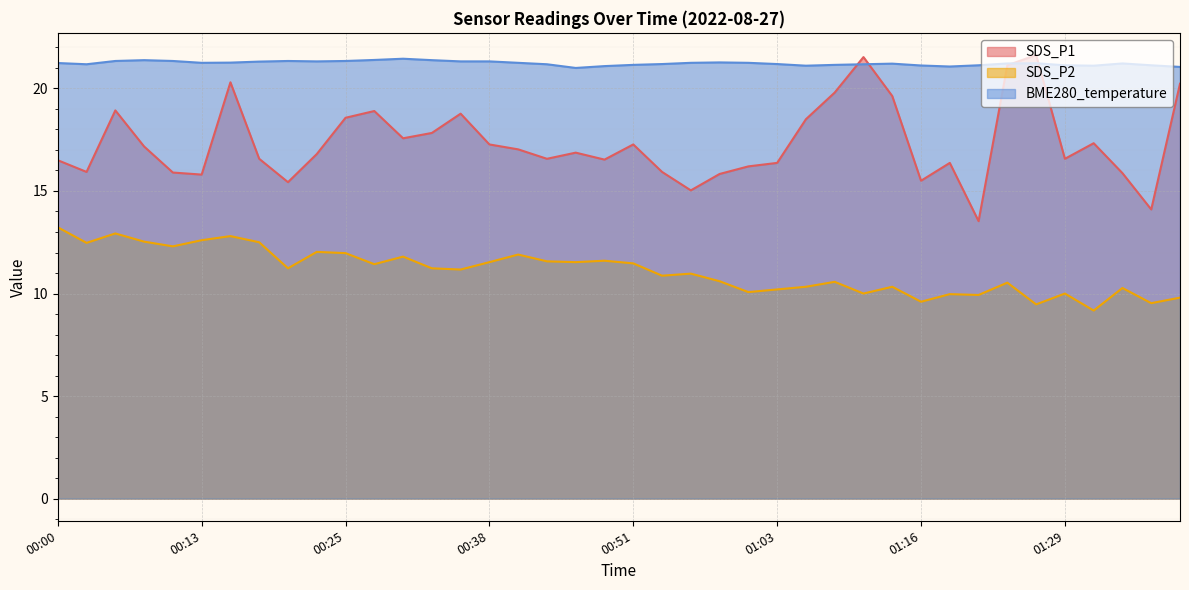

Reading left to right, transcribe all the data shown in this chart.

SDS_P1: 00:00=16.5	00:03=15.9	00:05=18.9	00:08=17.2	00:10=15.9	00:13=15.8	00:15=20.3	00:18=16.6	00:20=15.4	00:23=16.8	00:25=18.6	00:28=18.9	00:30=17.6	00:33=17.8	00:35=18.8	00:38=17.3	00:40=17.0	00:43=16.6	00:45=16.9	00:48=16.5	00:51=17.3	00:53=15.9	00:56=15.0	00:58=15.8	01:01=16.2	01:03=16.4	01:06=18.5	01:08=19.8	01:11=21.5	01:13=19.6	01:16=15.5	01:19=16.4	01:21=13.5	01:24=21.1	01:27=21.6	01:29=16.6	01:32=17.3	01:34=15.9	01:37=14.1	01:39=20.2
SDS_P2: 00:00=13.2	00:03=12.5	00:05=12.9	00:08=12.5	00:10=12.3	00:13=12.6	00:15=12.8	00:18=12.5	00:20=11.2	00:23=12.0	00:25=12.0	00:28=11.4	00:30=11.8	00:33=11.2	00:35=11.2	00:38=11.5	00:40=11.9	00:43=11.6	00:45=11.5	00:48=11.6	00:51=11.5	00:53=10.9	00:56=11.0	00:58=10.6	01:01=10.1	01:03=10.2	01:06=10.3	01:08=10.6	01:11=10.0	01:13=10.3	01:16=9.6	01:19=10.0	01:21=9.9	01:24=10.5	01:27=9.5	01:29=10.0	01:32=9.2	01:34=10.3	01:37=9.5	01:39=9.8
BME280_temperature: 00:00=21.2	00:03=21.2	00:05=21.3	00:08=21.4	00:10=21.3	00:13=21.2	00:15=21.3	00:18=21.3	00:20=21.3	00:23=21.3	00:25=21.3	00:28=21.4	00:30=21.4	00:33=21.4	00:35=21.3	00:38=21.3	00:40=21.2	00:43=21.2	00:45=21.0	00:48=21.1	00:51=21.1	00:53=21.2	00:56=21.2	00:58=21.3	01:01=21.2	01:03=21.2	01:06=21.1	01:08=21.1	01:11=21.2	01:13=21.2	01:16=21.1	01:19=21.1	01:21=21.1	01:24=21.2	01:27=21.2	01:29=21.1	01:32=21.1	01:34=21.2	01:37=21.1	01:39=21.1